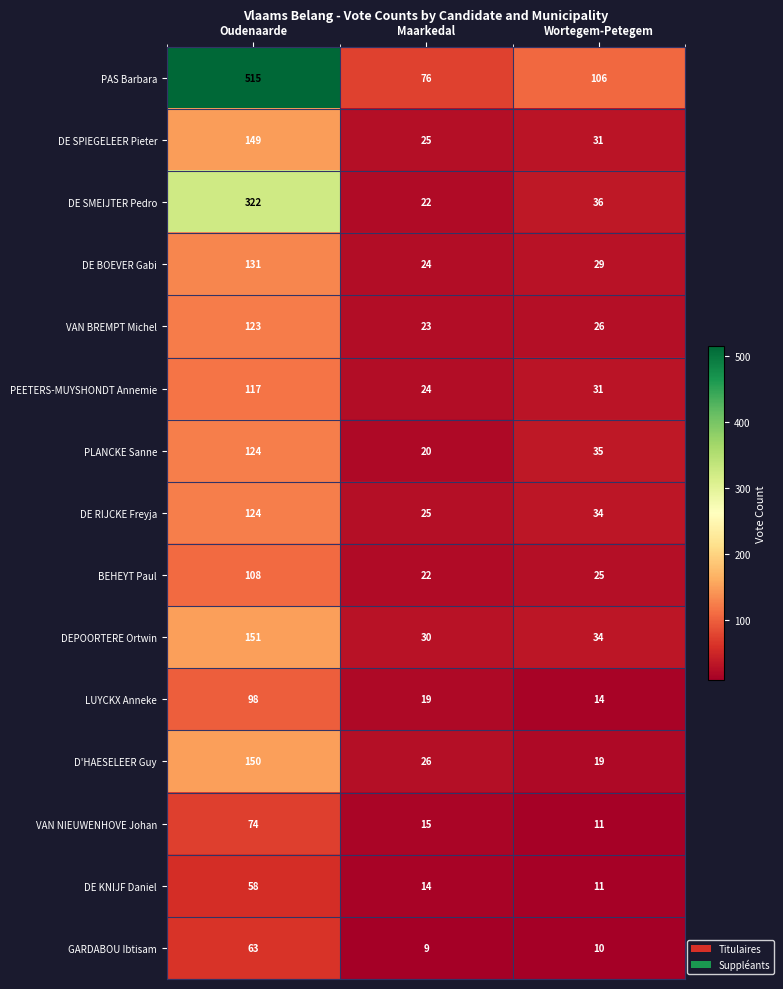

What is the difference between the highest and lowest values at Wortegem-Petegem?

96